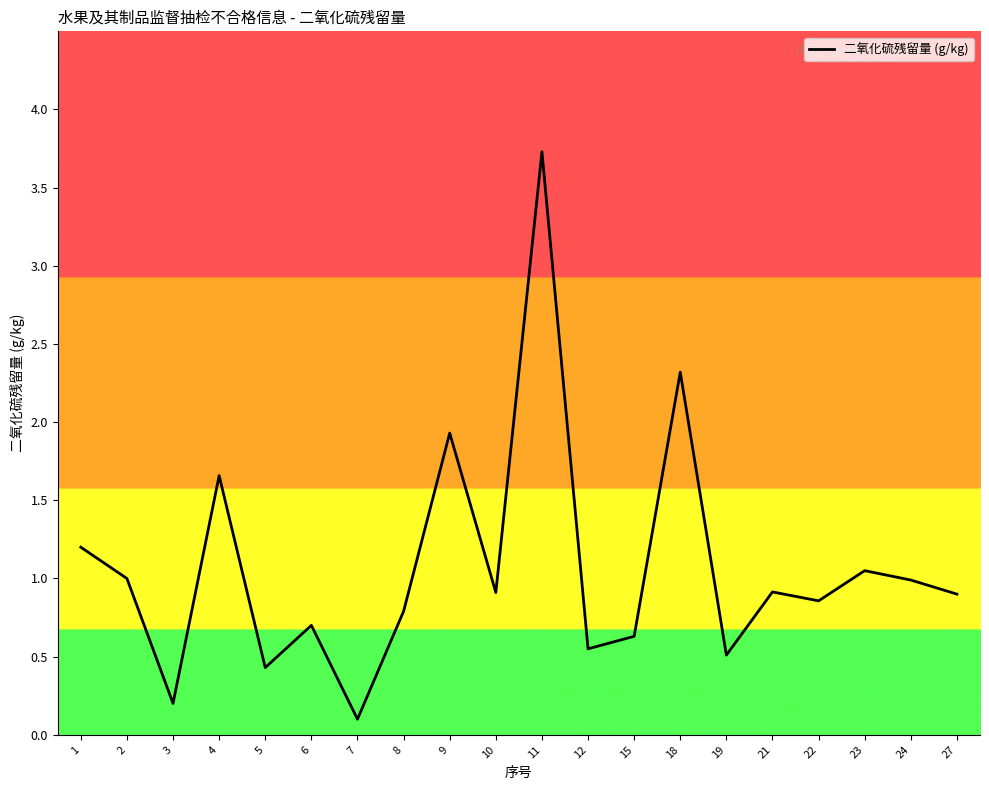

What is the greatest value displayed?

3.7